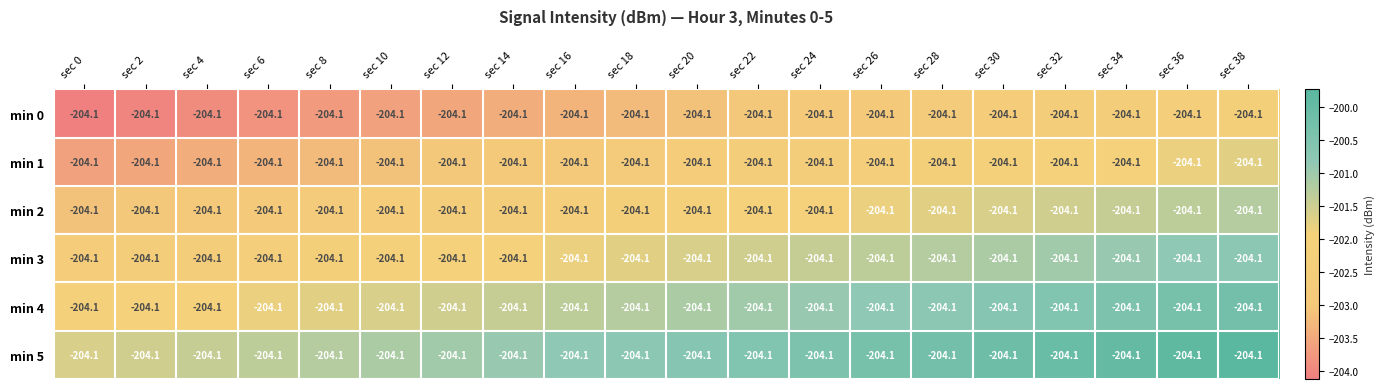

Which category has the highest value across all series?

sec 38